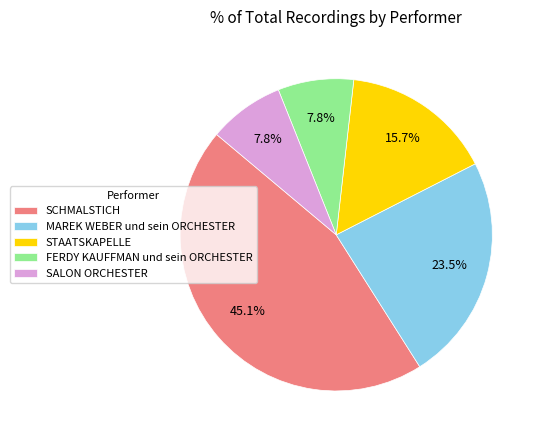

Is there any slice that represents more than half of the pie?

No